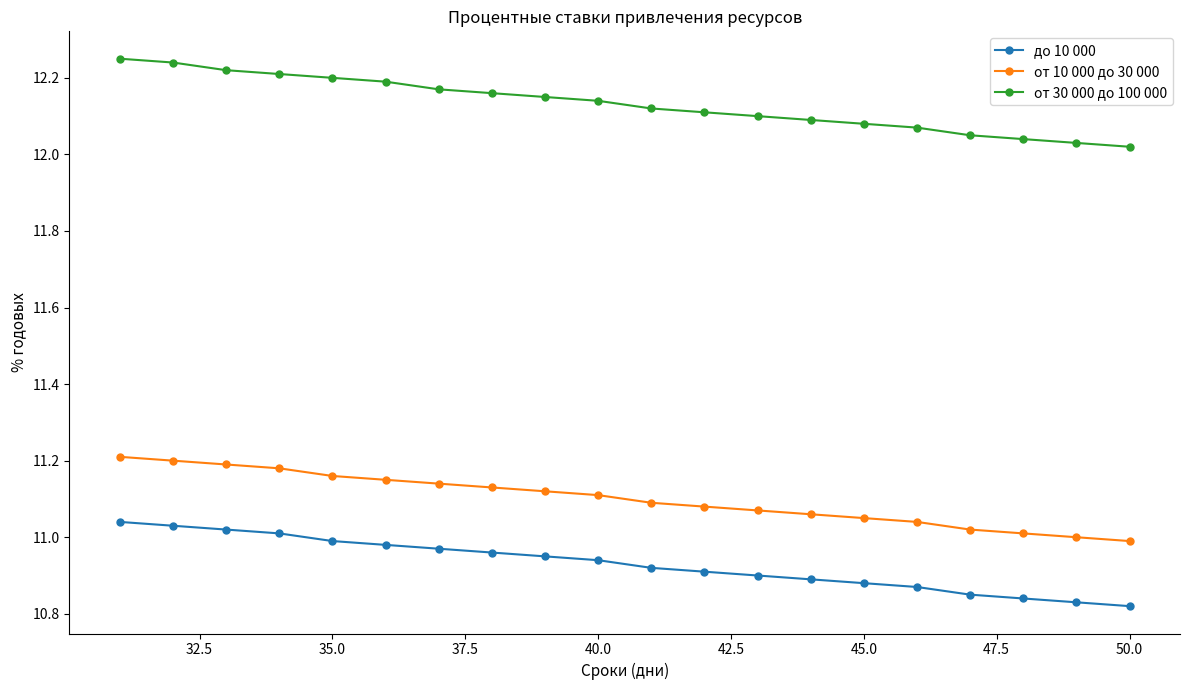

At how many categories does at least one series exceed 10?

20